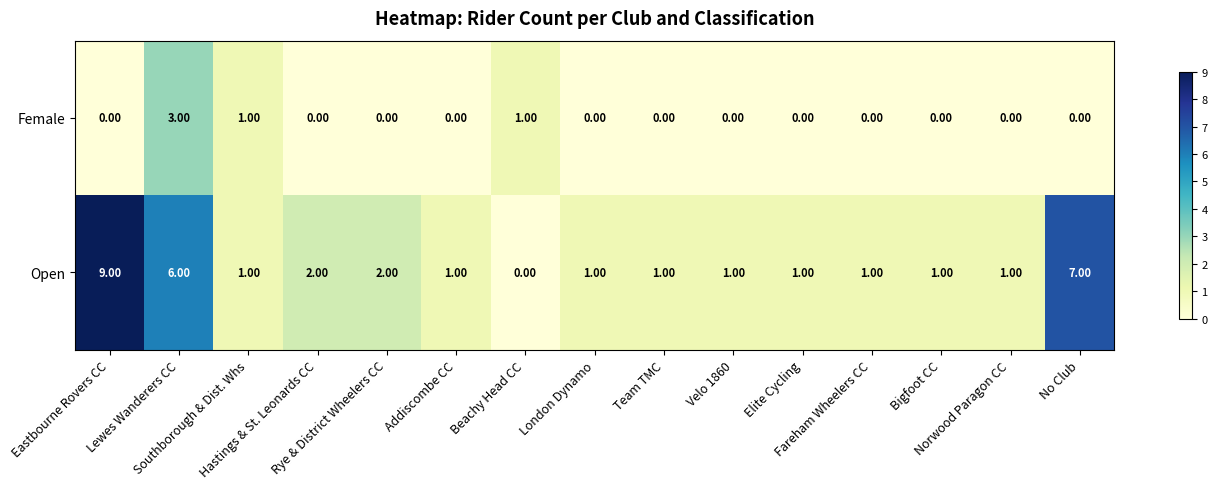

Which series has the widest spread of values?

Open